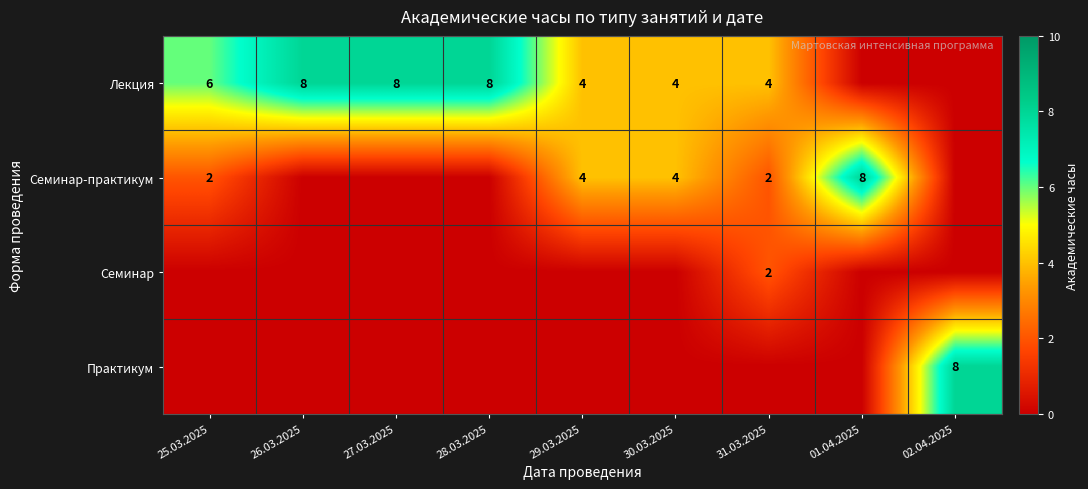

What is the difference between the highest and lowest values at 28.03.2025?

8